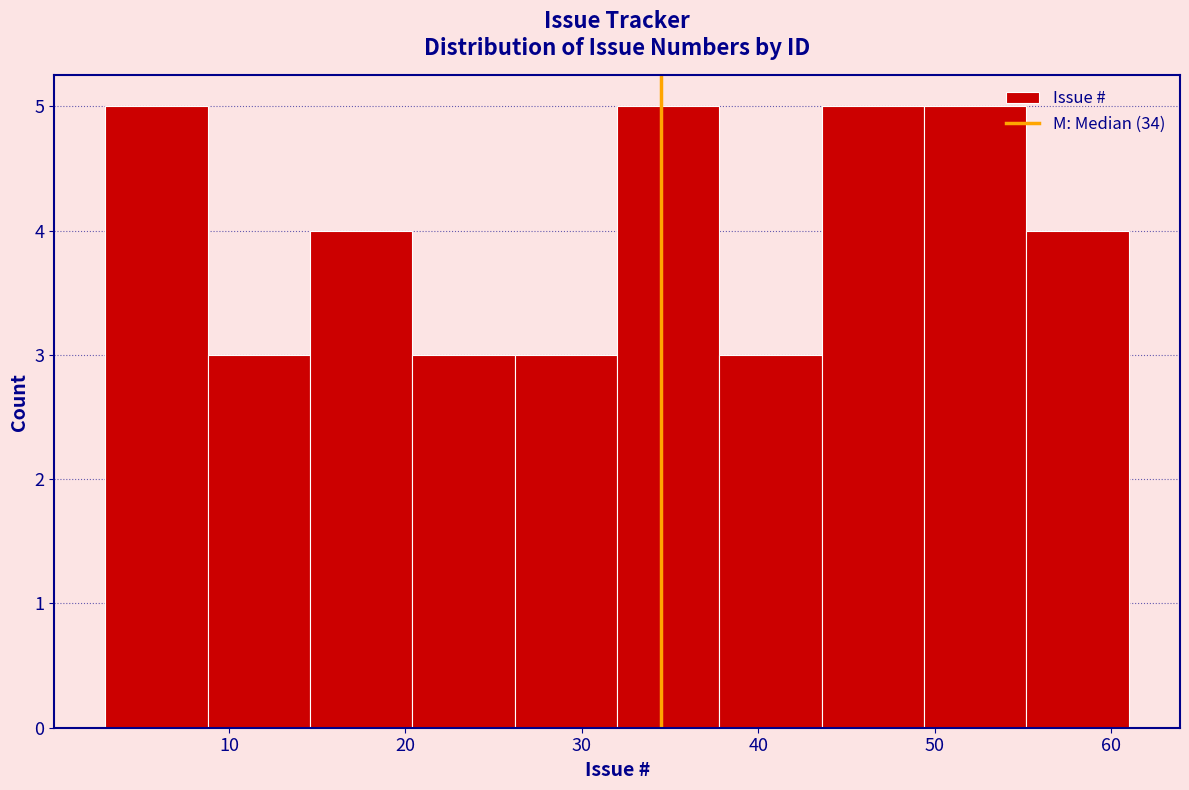

Reading left to right, list every bar in this chart as the range it spans on the x-axis followed by its height. Neither the bar edges nor the heights are printed on the chart, so give them approximately, as read against the axes.

3.0 to 8.8: 5
8.8 to 14.6: 3
14.6 to 20.4: 4
20.4 to 26.2: 3
26.2 to 32.0: 3
32.0 to 37.8: 5
37.8 to 43.6: 3
43.6 to 49.4: 5
49.4 to 55.2: 5
55.2 to 61.0: 4